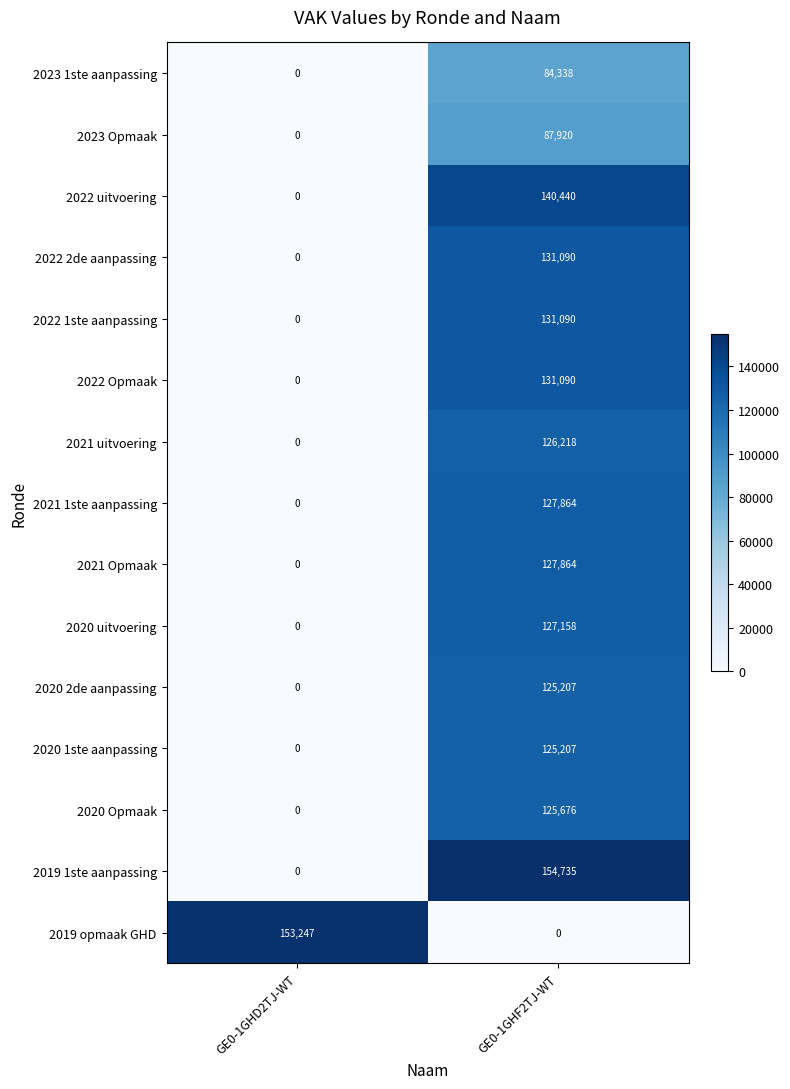

What is the highest value of the 2020 Opmaak series?

125676